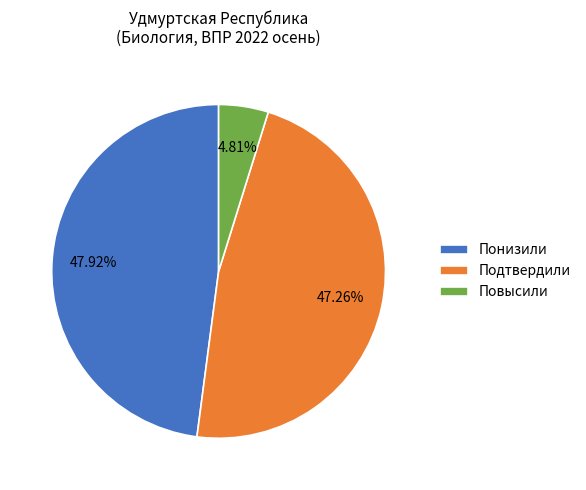

Does Понизили account for over 50% of the chart?

No